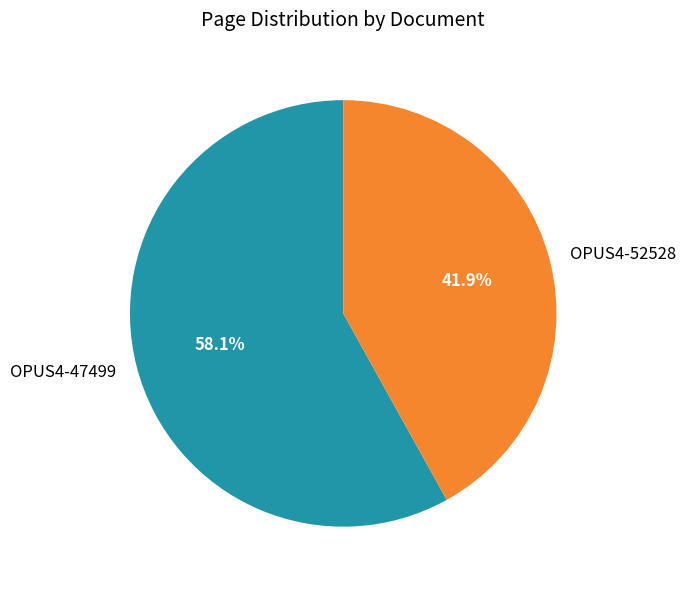

What is the largest slice in the pie chart?

OPUS4-47499